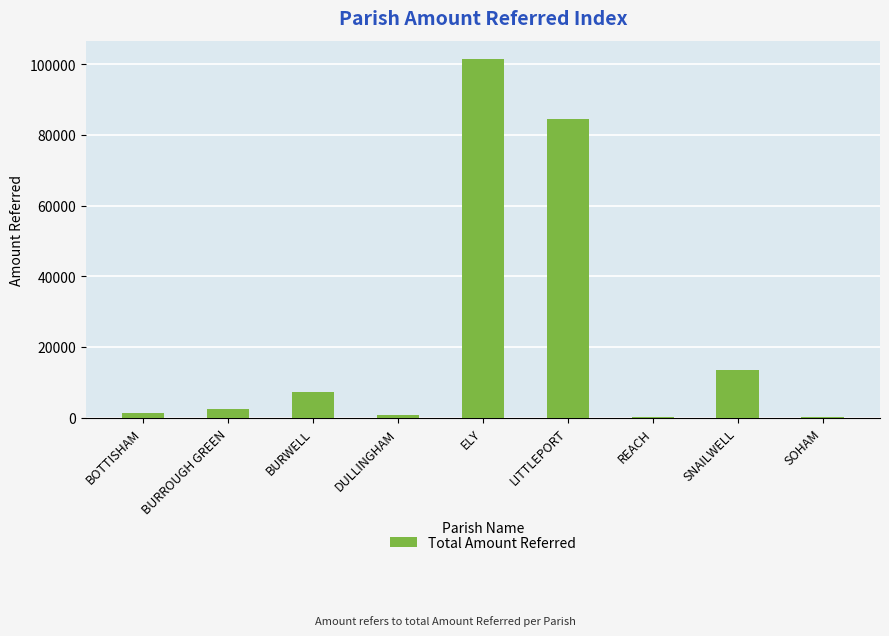

Is it true that the value at BOTTISHAM is 1325.0?

True